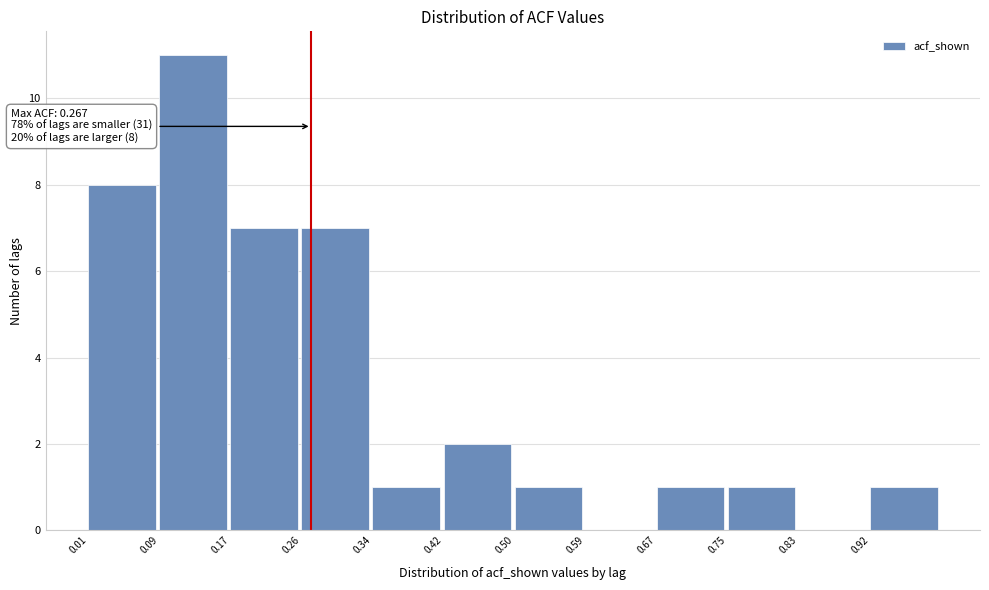

Over which range of the x-axis is the bar tallest?

0.09 to 0.17